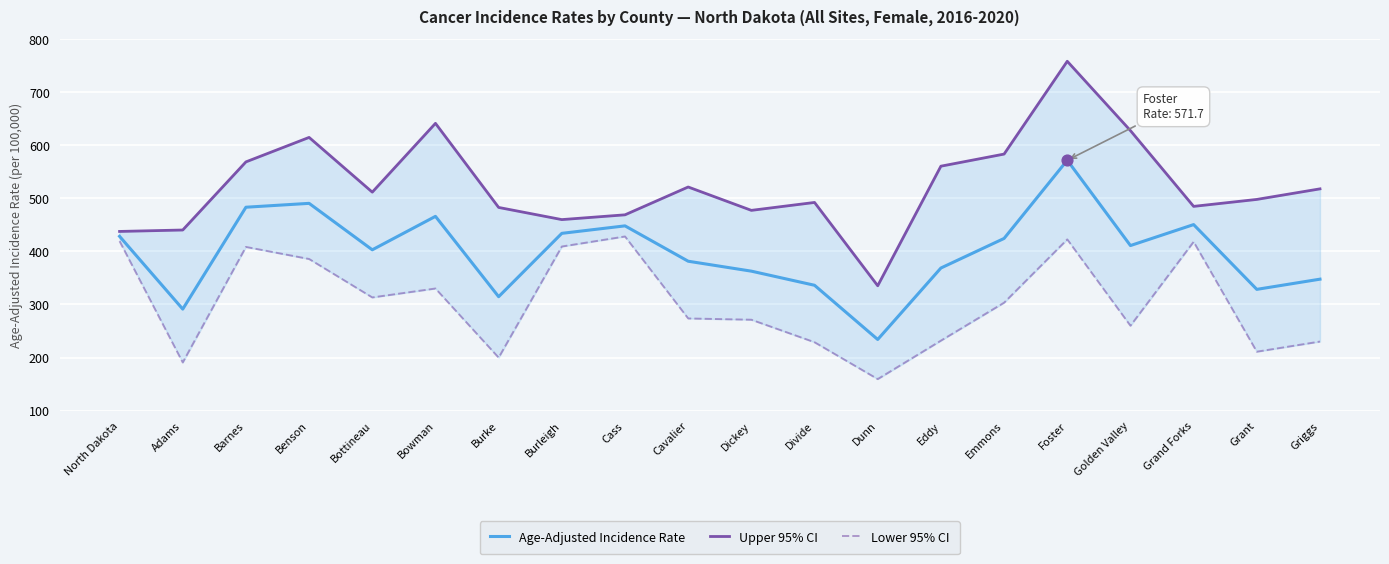

What are all the series names shown in the legend?

Age-Adjusted Incidence Rate, Upper 95% CI, Lower 95% CI